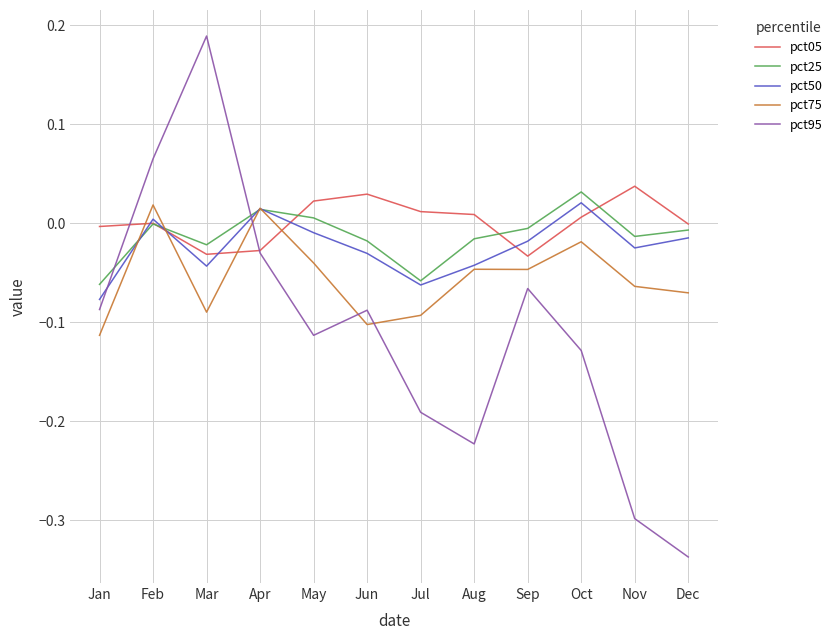

Is the value of pct25 at Aug greater than the value of pct95 at Jan?

Yes